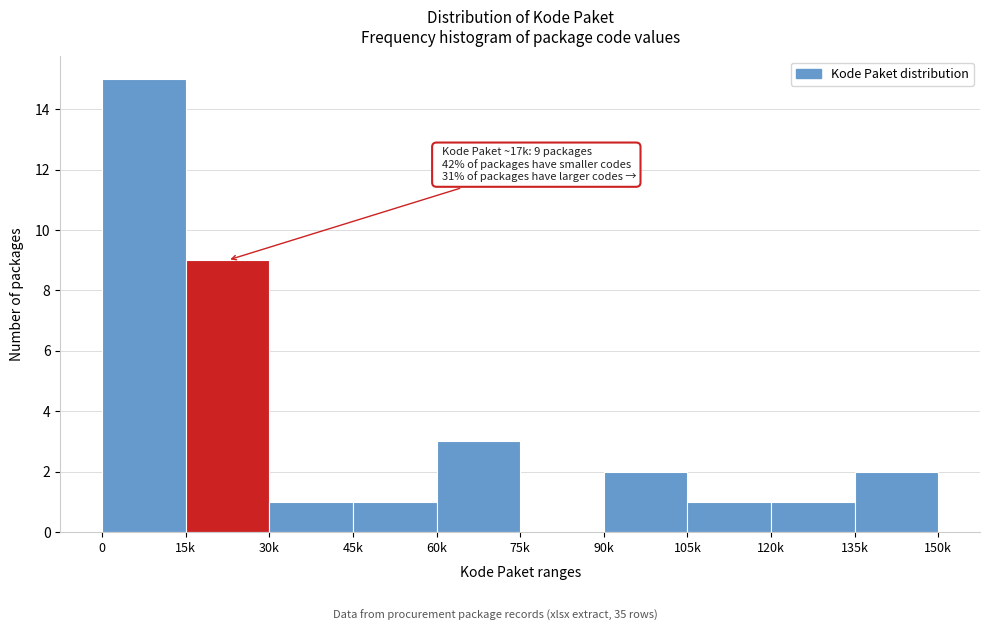

Reading left to right, transcribe all the data shown in this chart.

0=15	15k=9	30k=1	45k=1	60k=3	75k=0	90k=2	105k=1	120k=1	135k=2